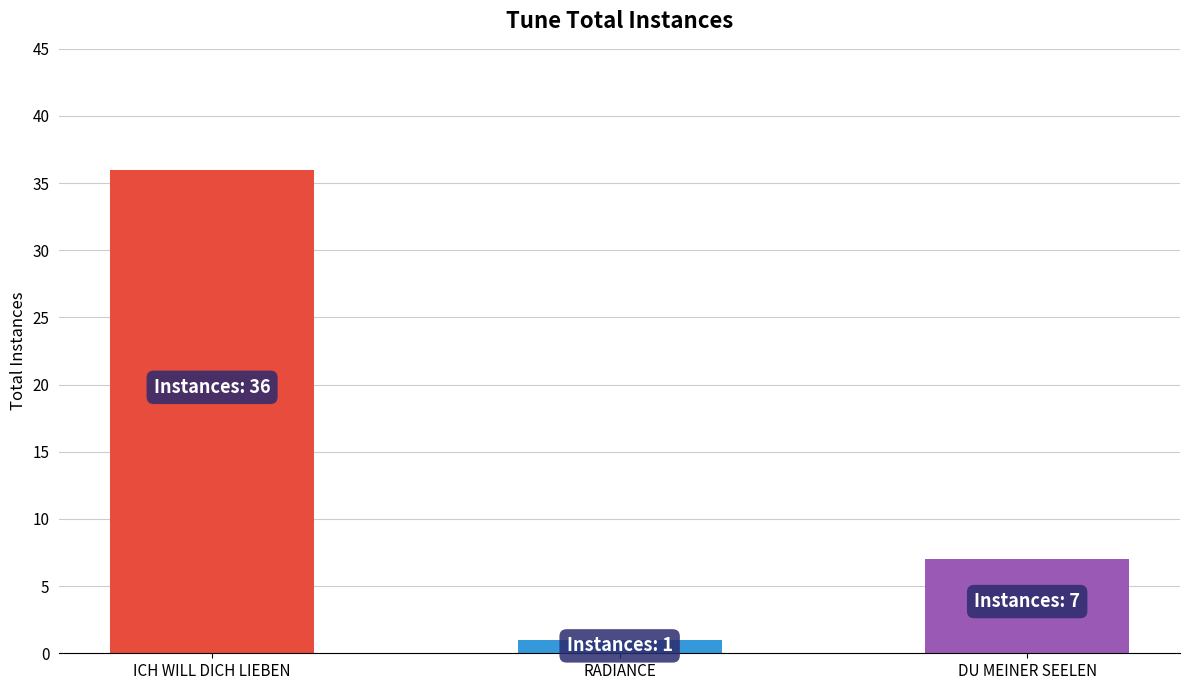

What is the value of the 3rd bar from the left?

7